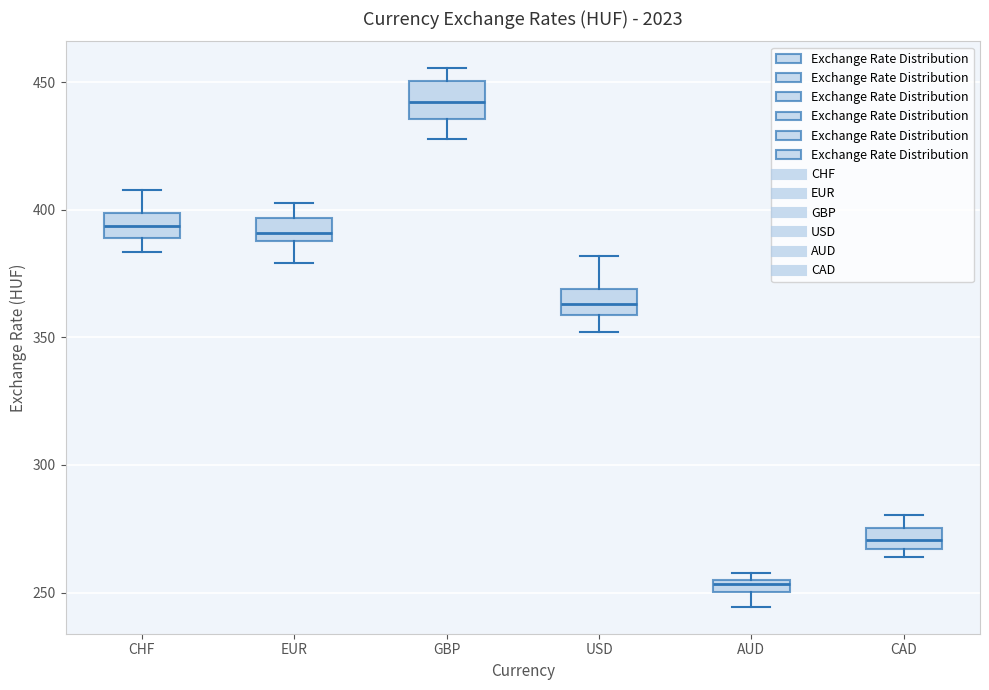

Where does the lower whisker of the box for AUD end on the y-axis? The values are not printed on the chart, so give them approximately, as read against the axis.

245